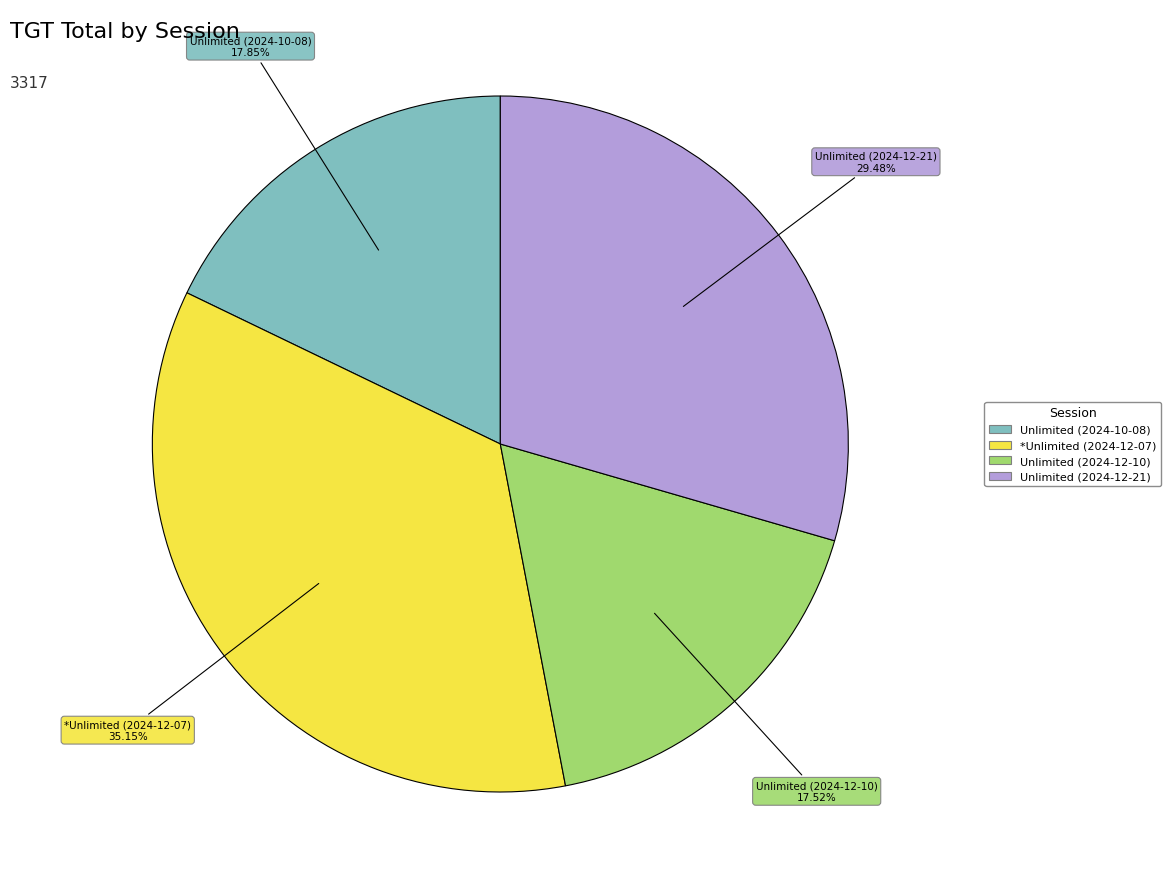

The Unlimited (2024-12-21) slice represents 29% of the pie. True or false?

True